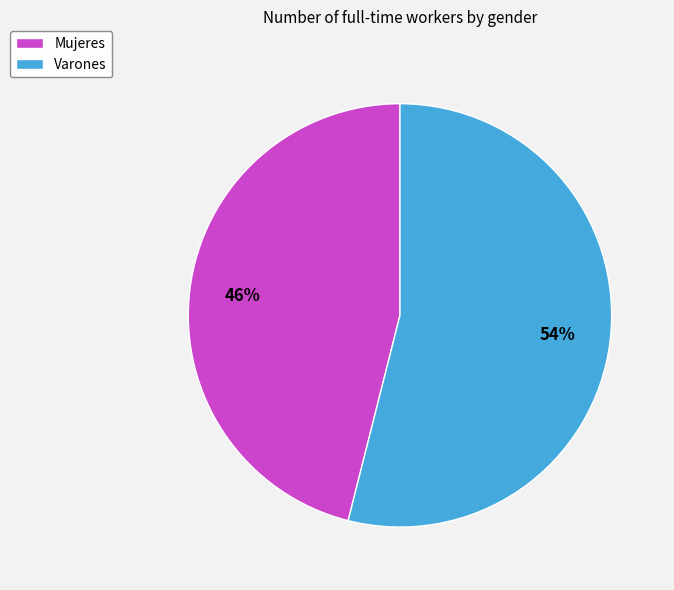

Is it true that Varones is 54% of the pie?

True